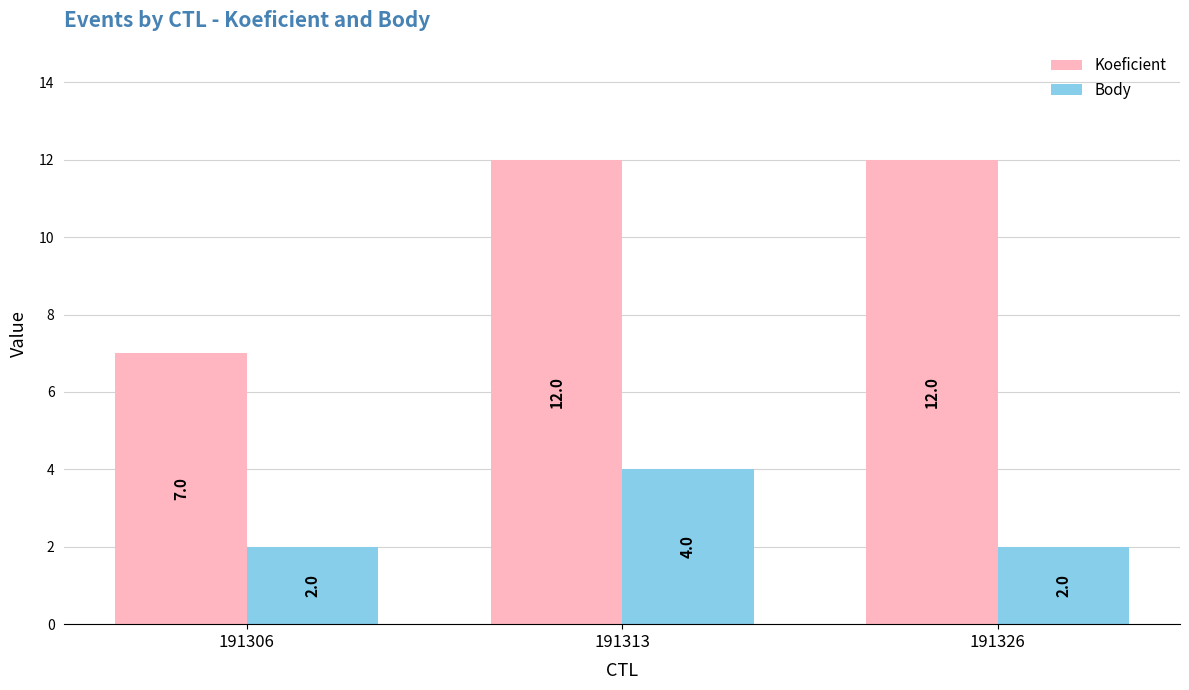

What is the difference between the highest and lowest values at 191326?

10